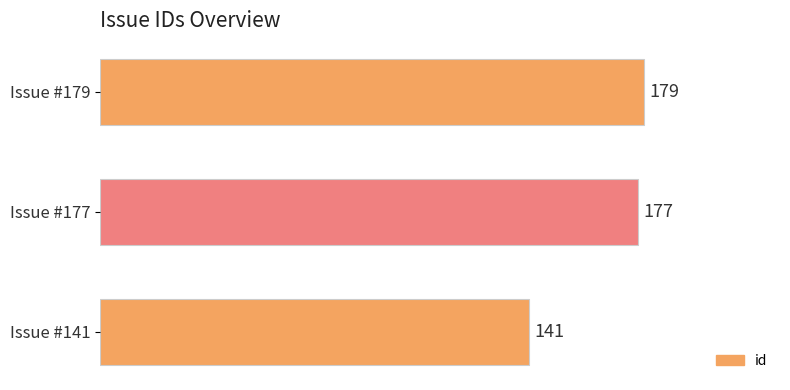

Where is the data nearest to the value 160?

Issue #177